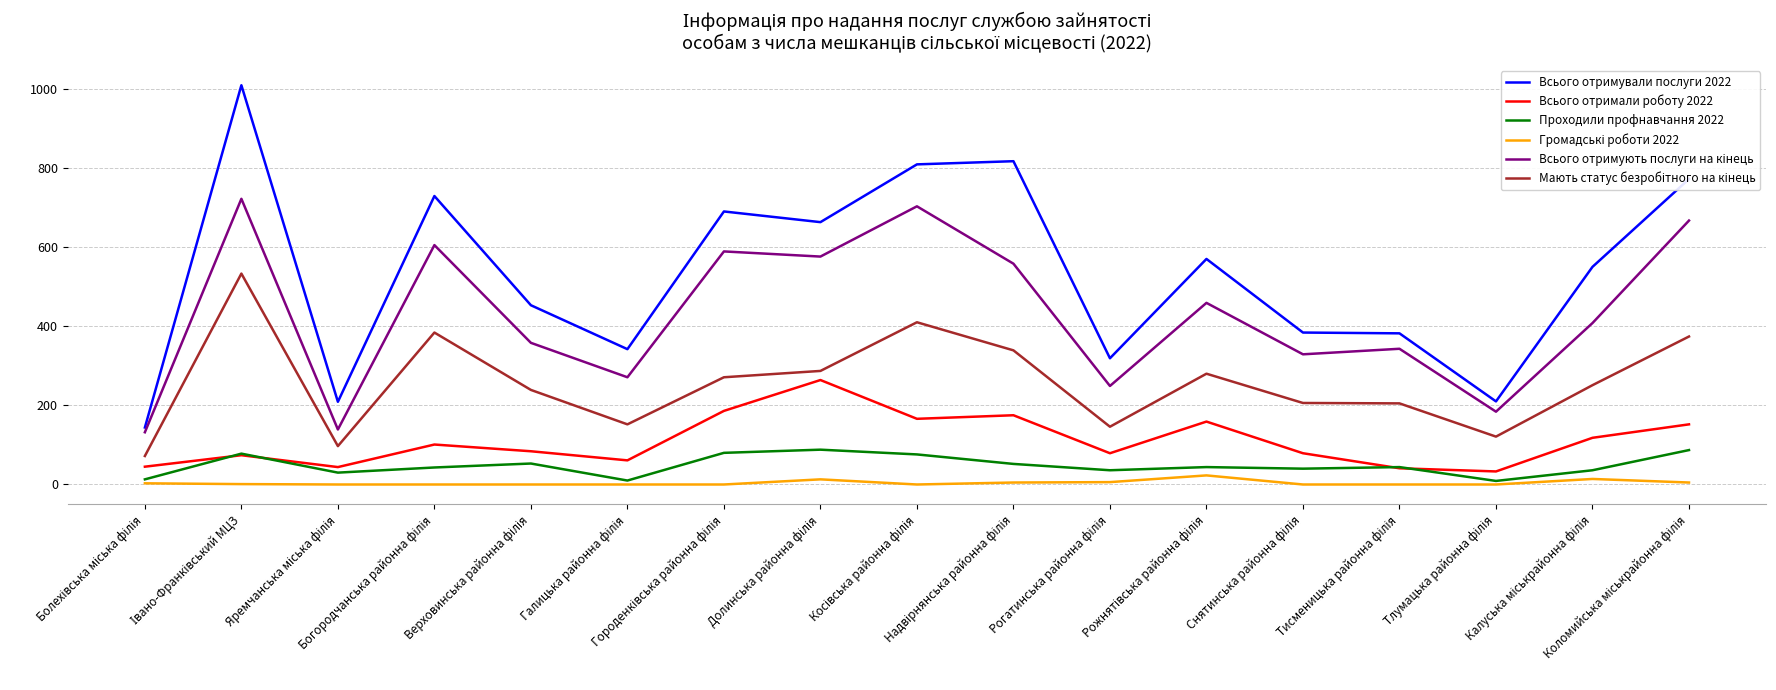

Count the number of categories in the chart.

17